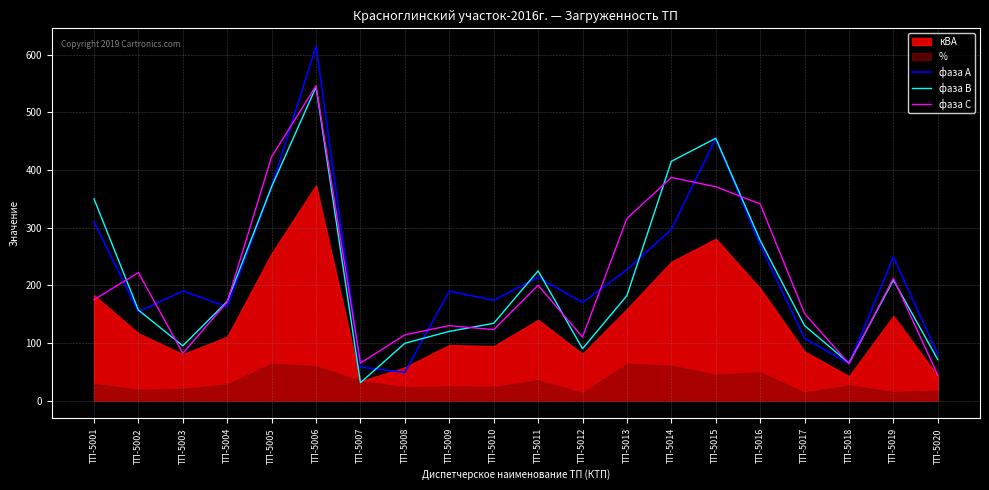

In фаза С, how many points are higher than both neighbors (excluding endpoints)?

6